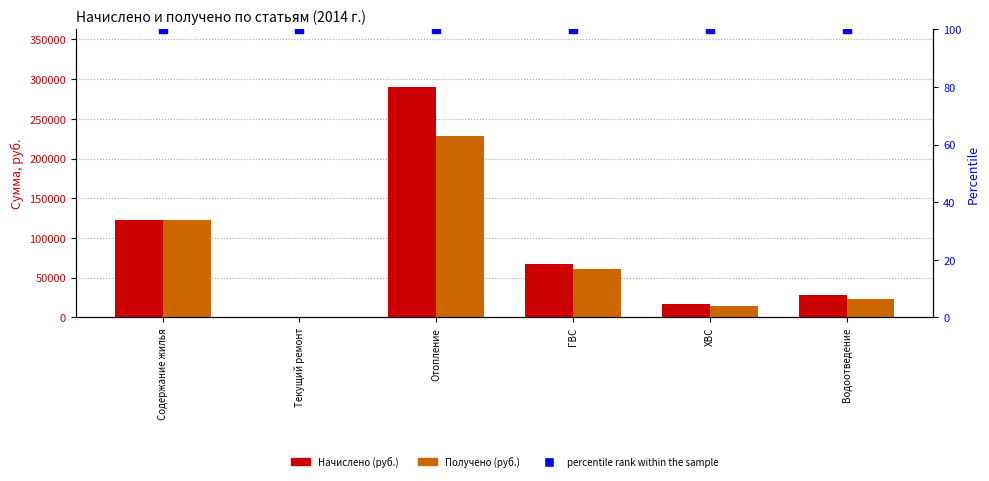

Which series has the largest total across all categories?

Начислено (руб.)